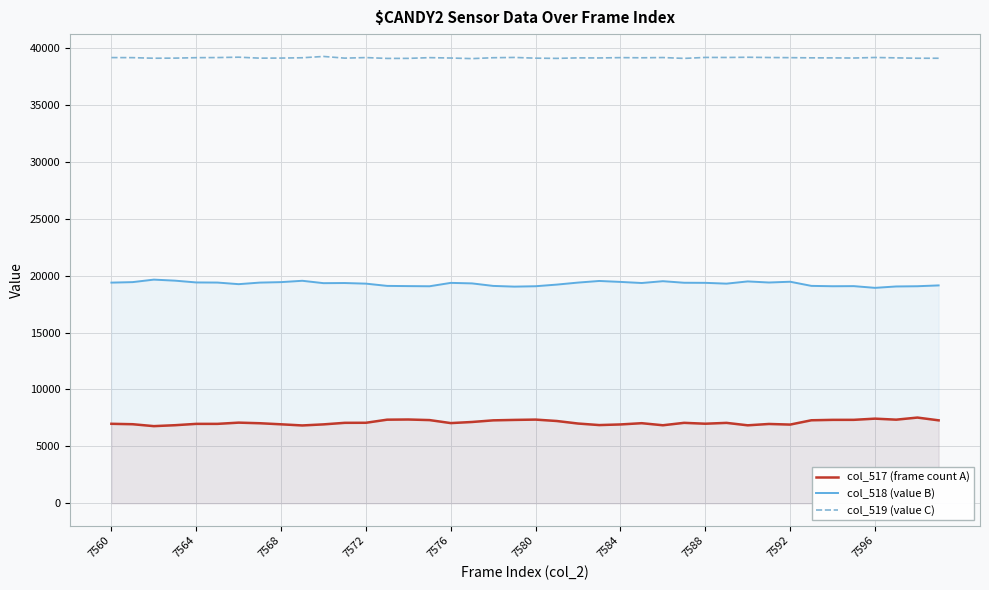

Rank the series by their average value, from highest to lowest.

col_519 (value C), col_518 (value B), col_517 (frame count A)